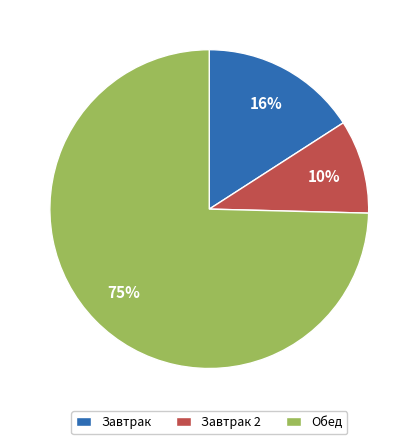

Is it true that Завтрак 2 is 19% of the pie?

False